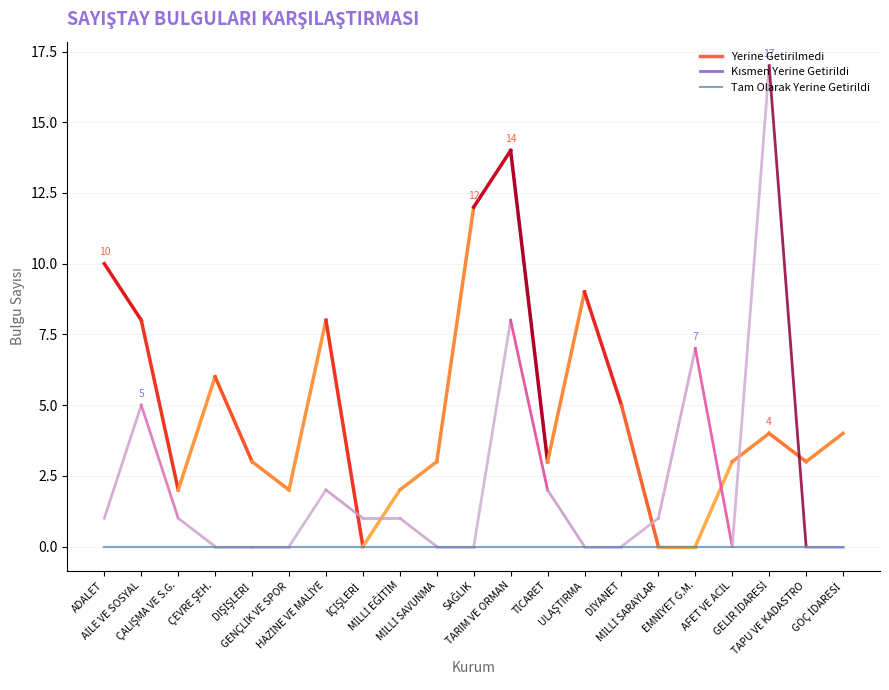

How many lines are shown in the chart?

3